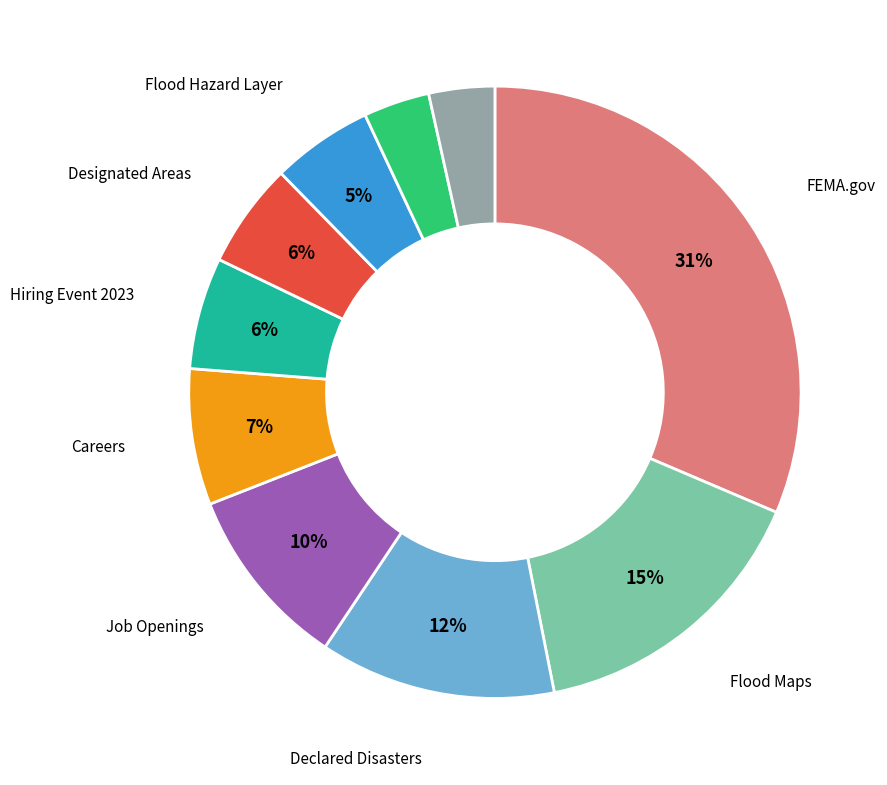

How many segments does this pie chart have?

10